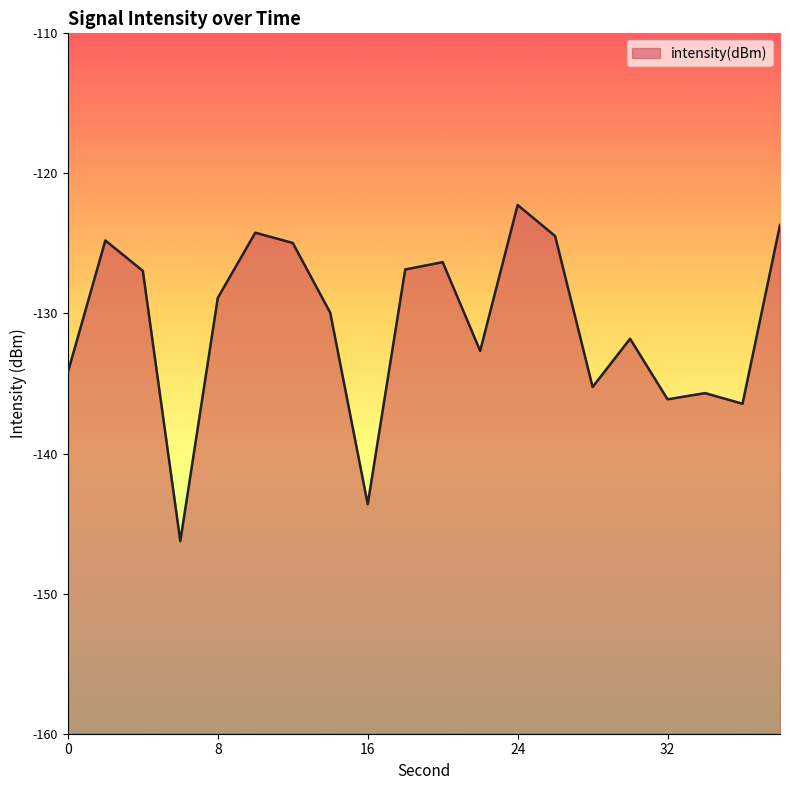

True or false: the data has more than 1 interior local peaks.

True